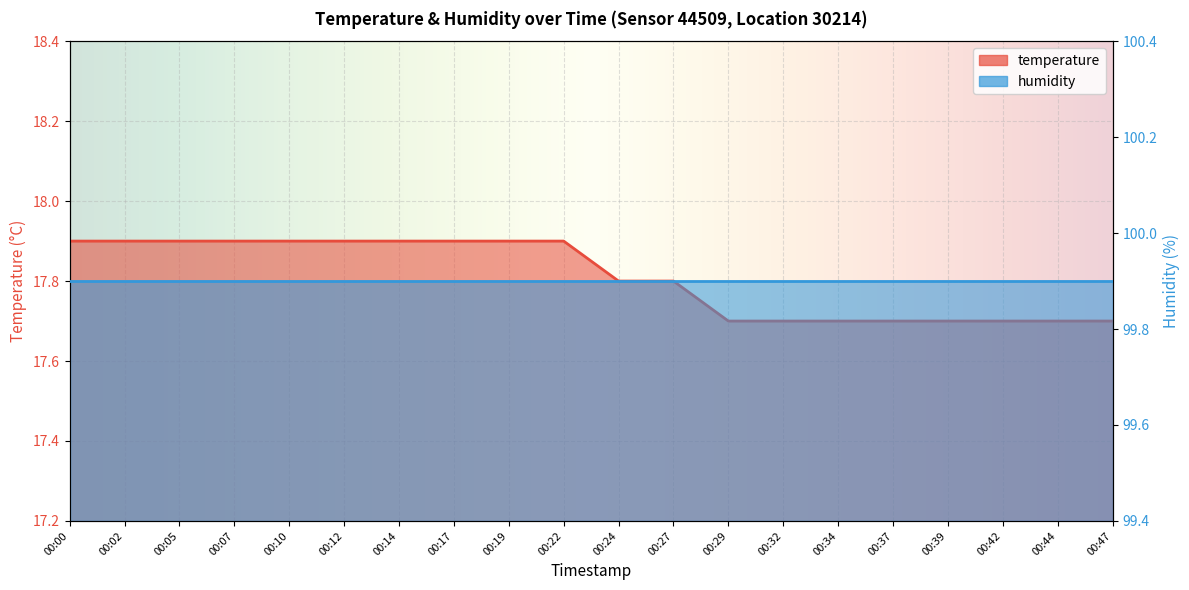

Read the value at 00:29.

17.7